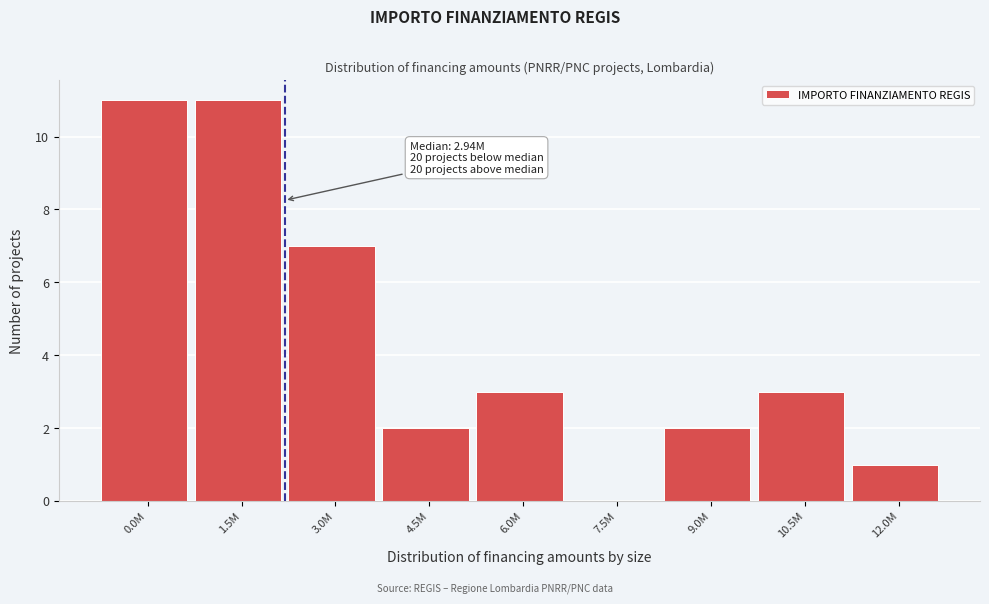

Reading left to right, list all the values displayed in this chart.

0.0M=11	1.5M=11	3.0M=7	4.5M=2	6.0M=3	7.5M=0	9.0M=2	10.5M=3	12.0M=1